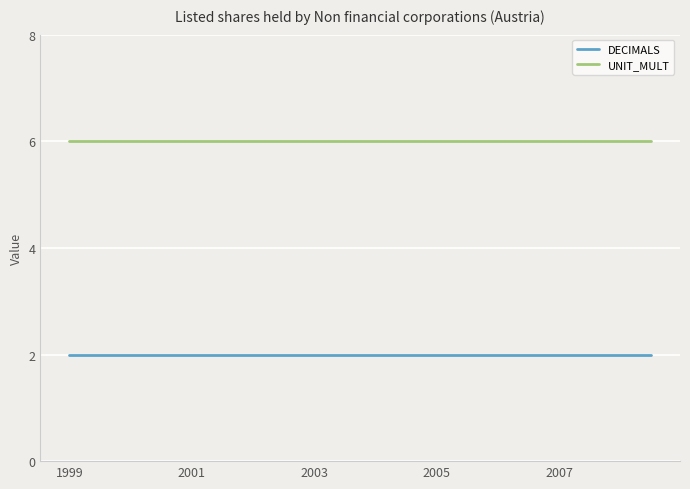

Reading left to right, what are all the values shown in this chart?

DECIMALS: 2	2	2	2	2	2	2	2	2	2	2	2	2	2	2	2	2	2	2	2
UNIT_MULT: 6	6	6	6	6	6	6	6	6	6	6	6	6	6	6	6	6	6	6	6